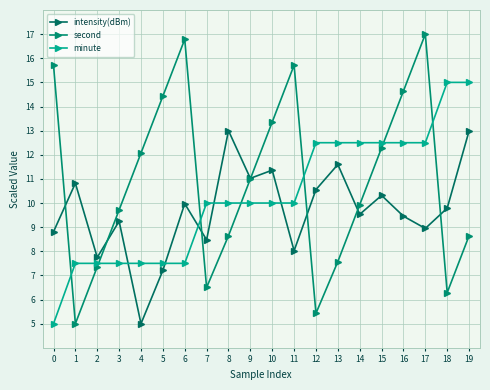

How many lines are shown in the chart?

3